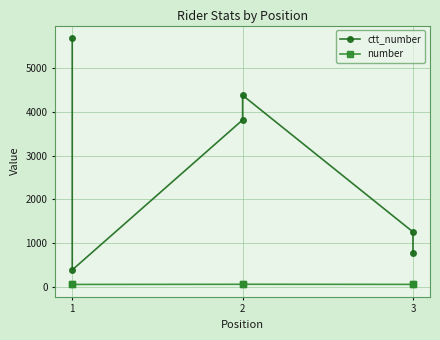

List the labels in order of ctt_number value, smallest first.

1, 3, 3, 2, 2, 1